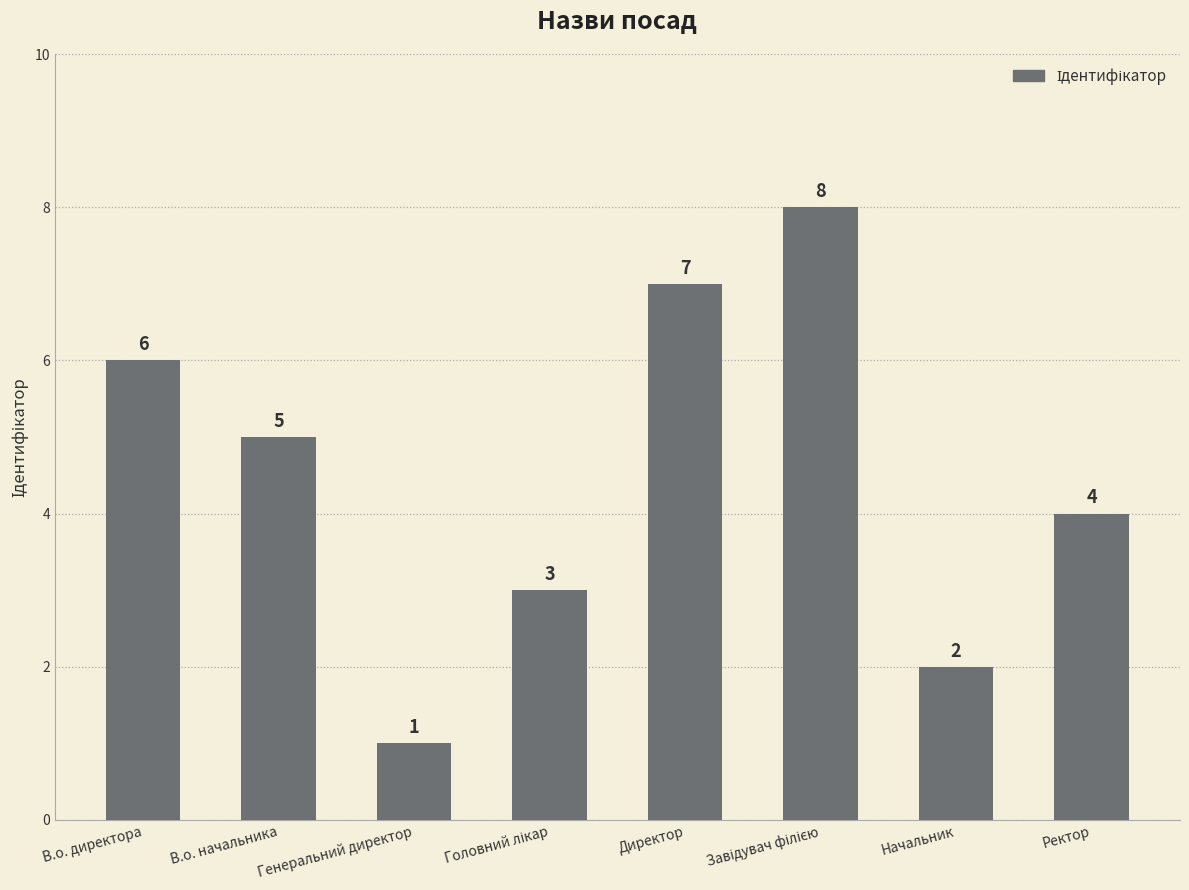

Is it true that the value at Генеральний директор is 0?

False